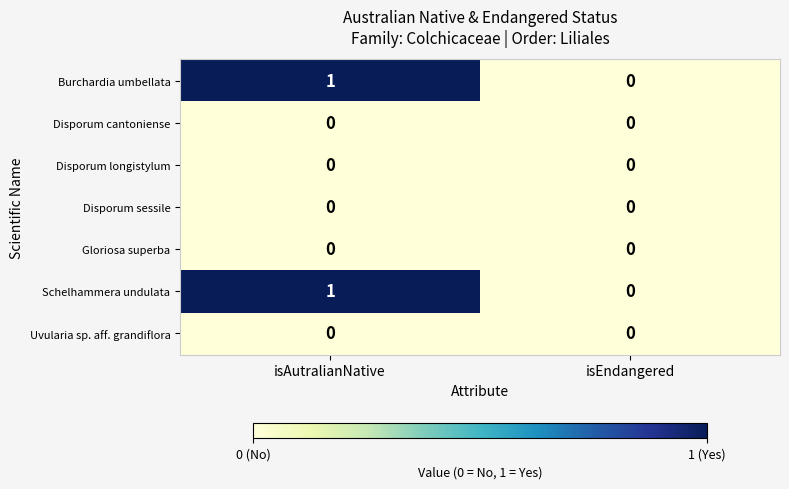

At which label is Burchardia umbellata closest to 0?

isEndangered